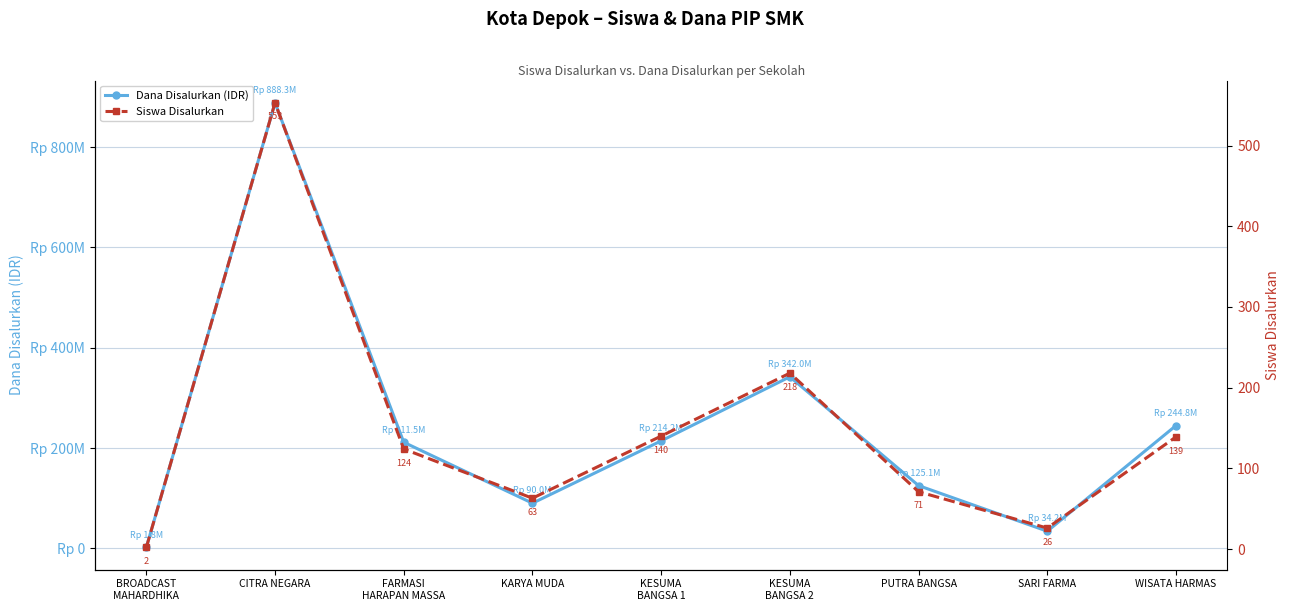

At which label does Dana Disalurkan (IDR) first exceed 211500000?

CITRA NEGARA